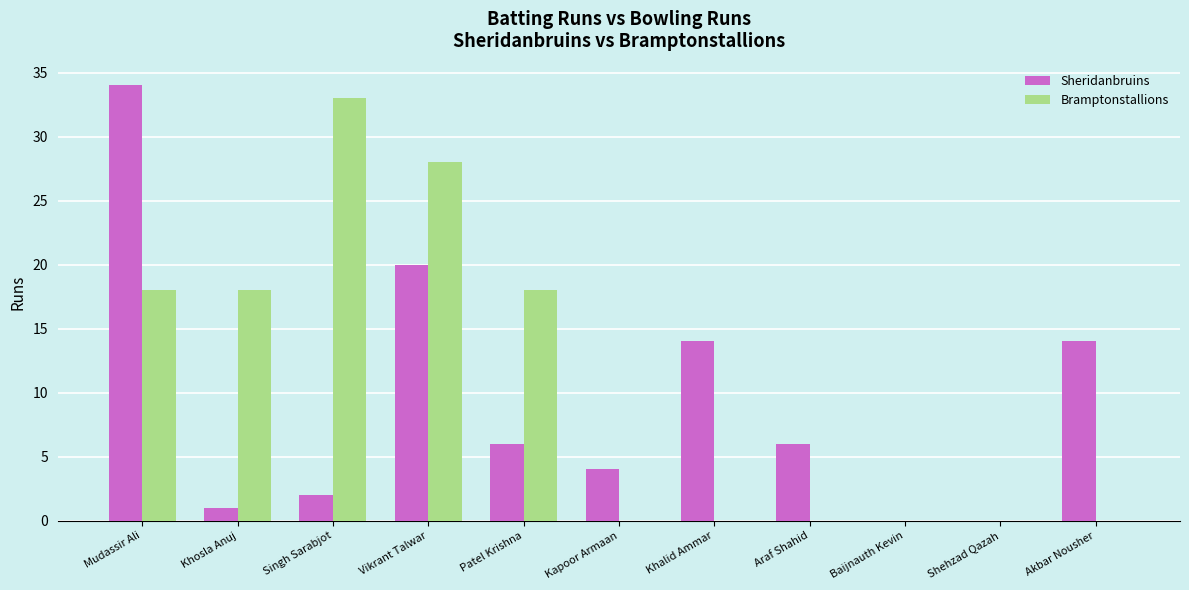

Which series has the widest spread of values?

Sheridanbruins